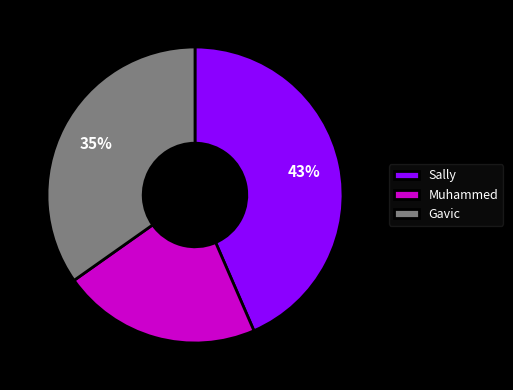

What is the smallest slice in the pie chart?

Muhammed